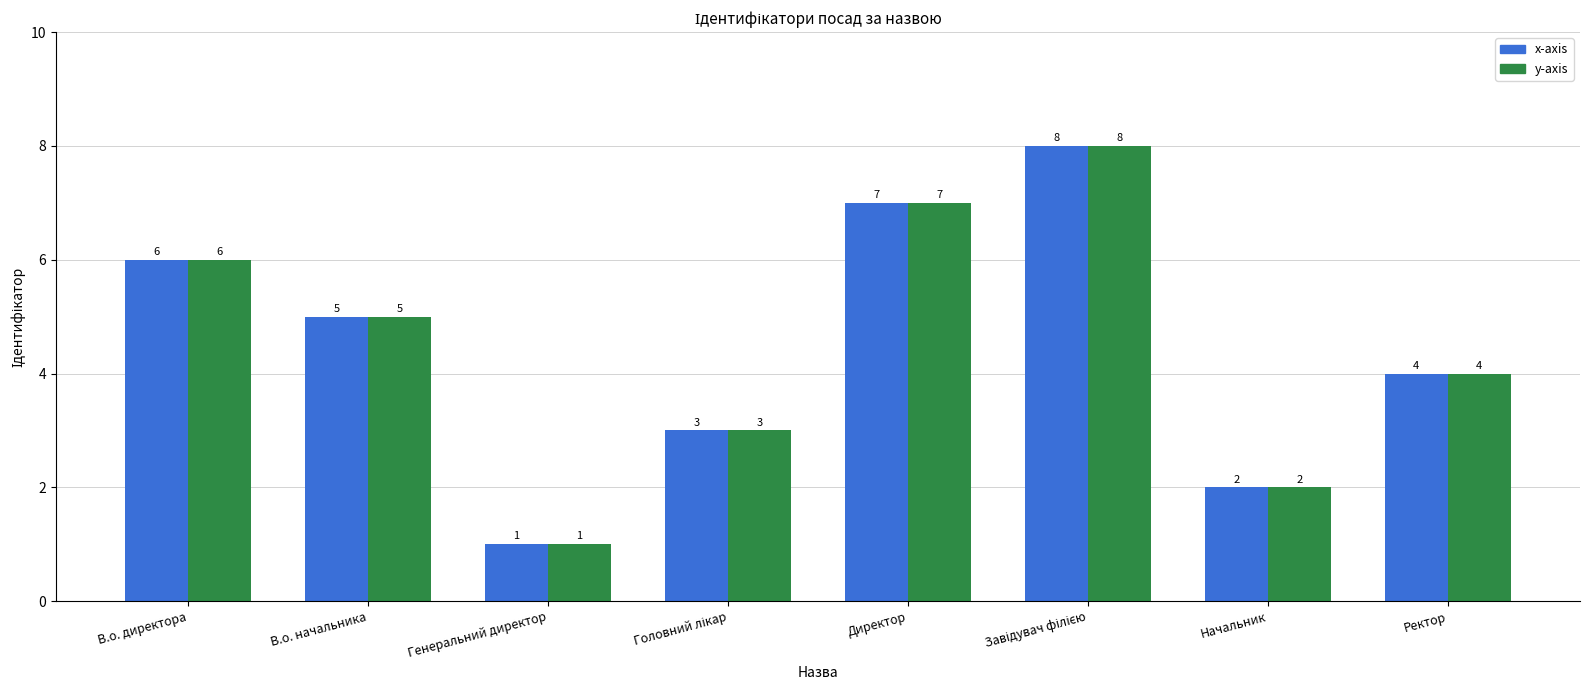

What is the total value across all series at В.о. директора?

12